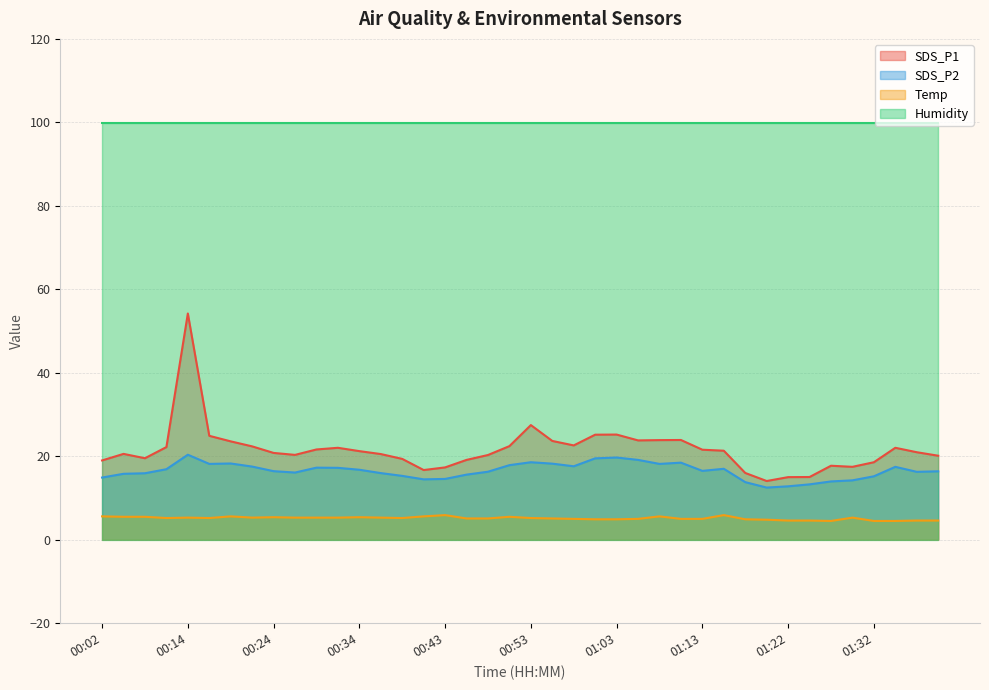

Which series has the largest total across all categories?

Humidity